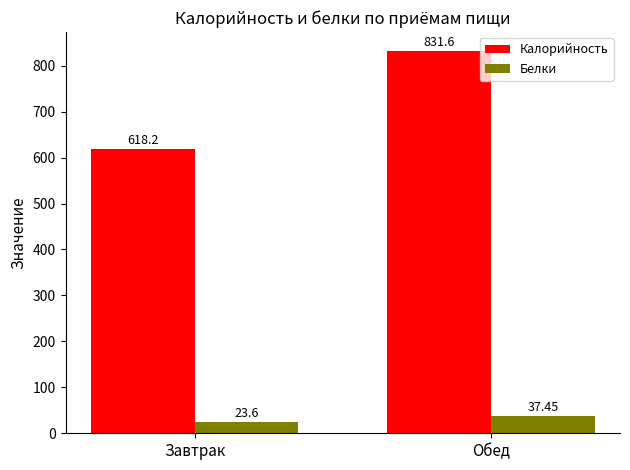

List the labels in order of Калорийность value, largest first.

Обед, Завтрак